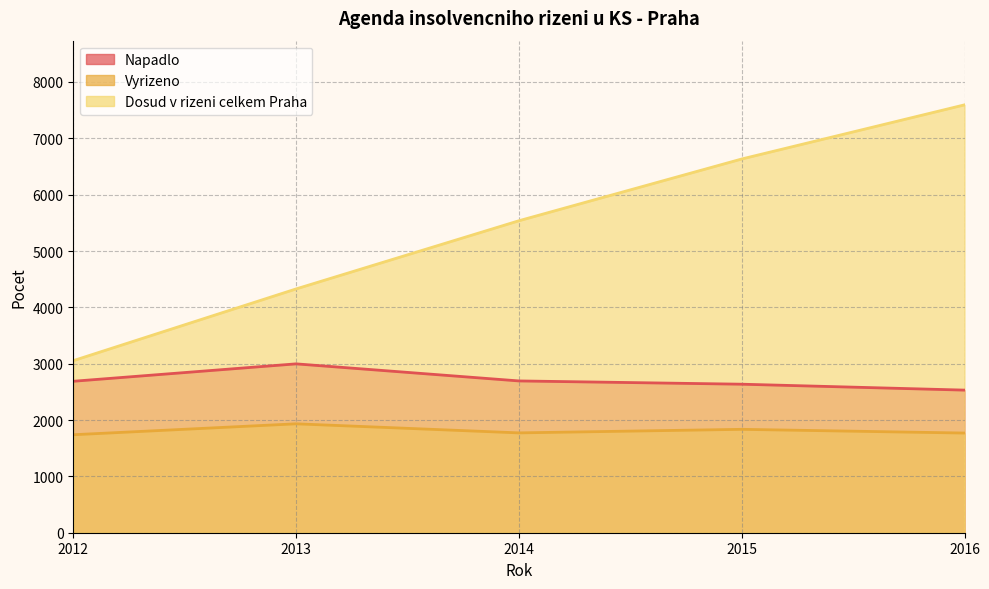

At which category does the chart reach its peak across all series?

2016